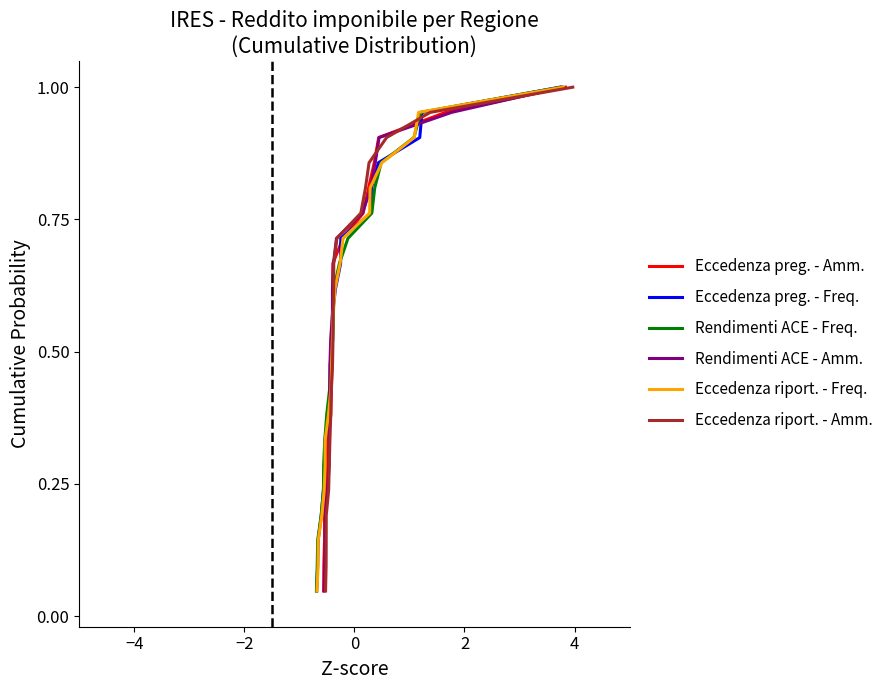

True or false: Rendimenti totali (ACE) - Frequenza and Eccedenza pregressa - Ammontare intersect in this chart.

False